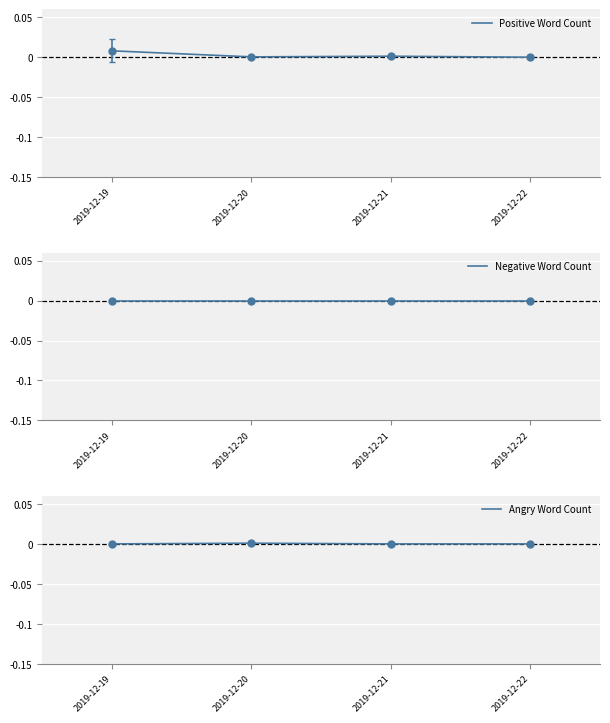

Reading left to right, extract all data points from this chart.

Positive Word Count: 2019-12-19=0.0	2019-12-20=0.0	2019-12-21=0.0	2019-12-22=0.0
Negative Word Count: 2019-12-19=0.0	2019-12-20=0.0	2019-12-21=0.0	2019-12-22=0.0
Angry Word Count: 2019-12-19=0.0	2019-12-20=0.0	2019-12-21=0.0	2019-12-22=0.0